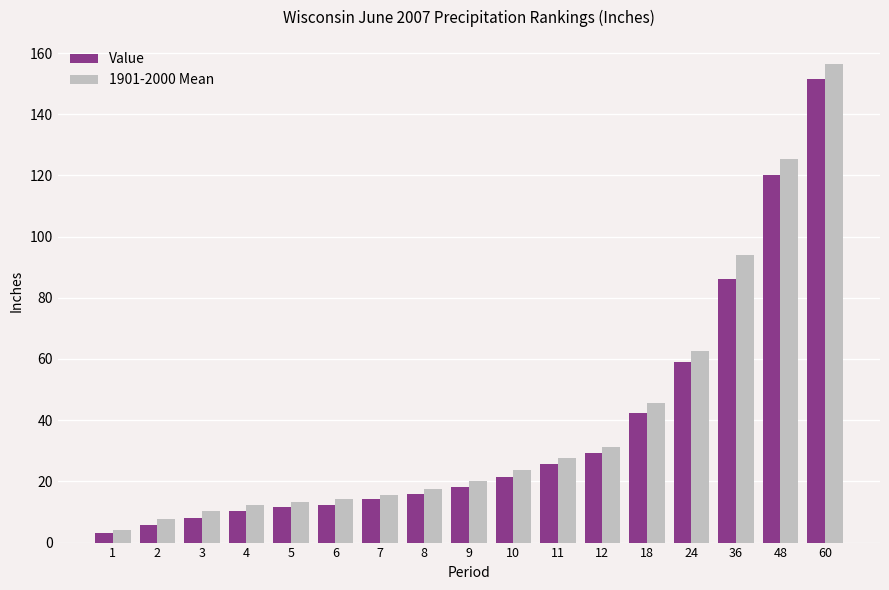

Reading left to right, list all the values displayed in this chart.

Value: 1=3.0	2=5.6	3=8.1	4=10.4	5=11.5	6=12.4	7=14.2	8=15.9	9=18.2	10=21.4	11=25.8	12=29.3	18=42.5	24=58.9	36=86.1	48=120.2	60=151.7
1901-2000 Mean: 1=4.2	2=7.7	3=10.3	4=12.1	5=13.2	6=14.3	7=15.6	8=17.6	9=20.0	10=23.8	11=27.6	12=31.4	18=45.6	24=62.7	36=94.0	48=125.2	60=156.5